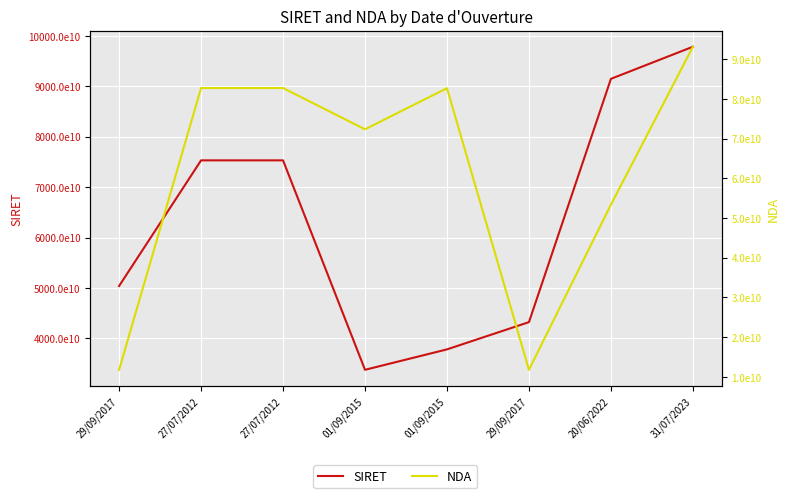

The SIRET series shows 66169660466232 at 01/09/2015. True or false?

False